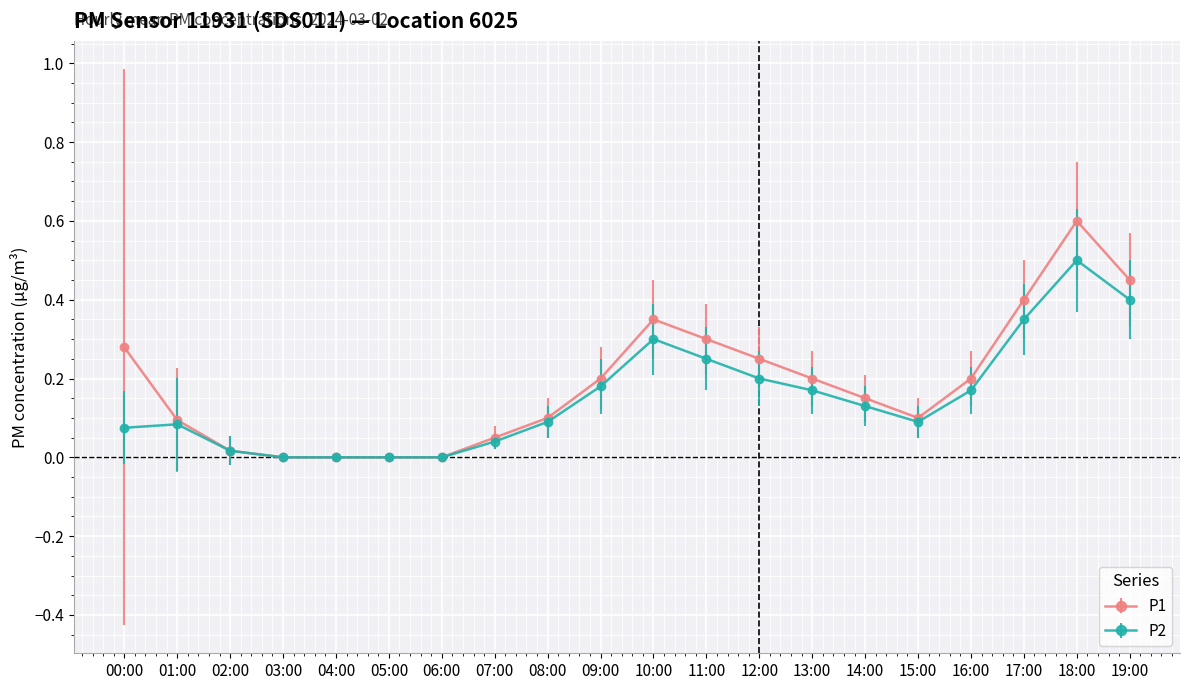

True or false: P2 has more than 1 points higher than both neighbors.

True